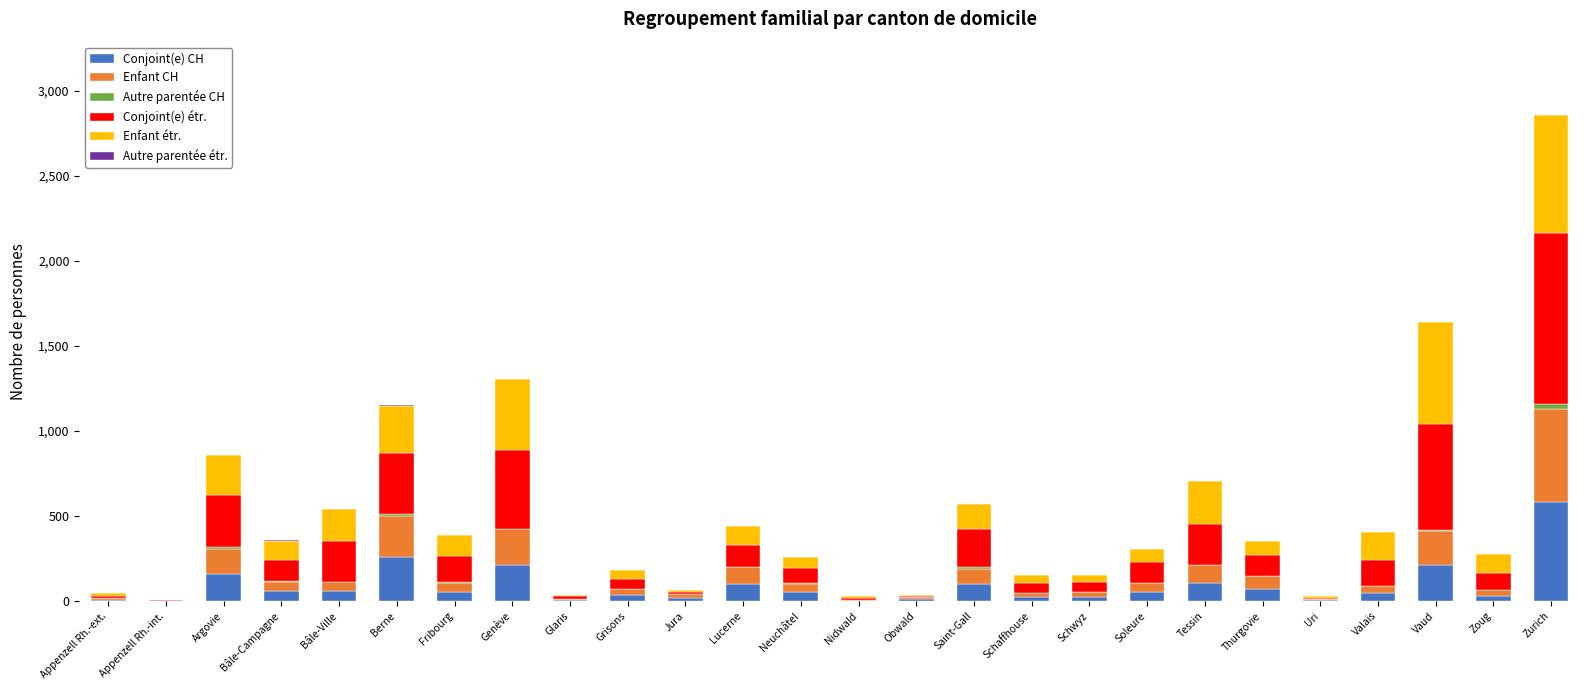

At which category is the sum across all series the highest?

Zurich